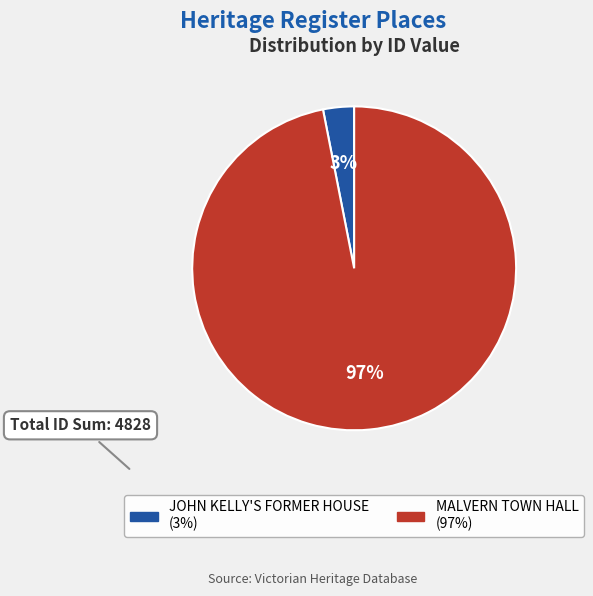

How many slices are in this pie chart?

2